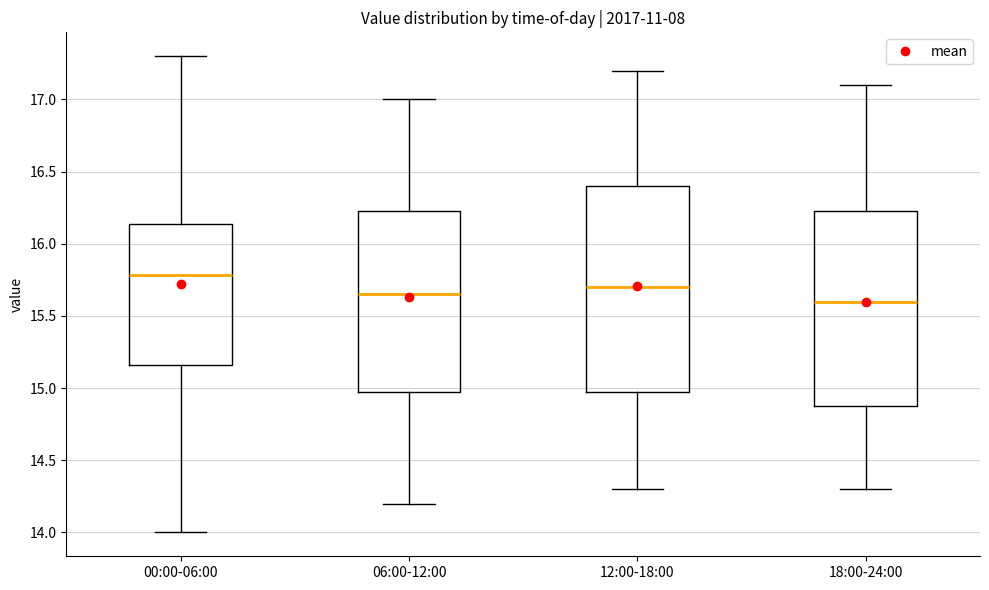

Reading left to right, read every box against the y-axis: the position of its median line, the range the box covers, and the ends of its whiskers. The values are not printed on the chart, so give them approximately, as read against the axis.

00:00-06:00: median 15.80, box 15.15 to 16.15, whiskers 14.00 to 17.30
06:00-12:00: median 15.65, box 15.00 to 16.25, whiskers 14.20 to 17.00
12:00-18:00: median 15.70, box 15.00 to 16.40, whiskers 14.30 to 17.20
18:00-24:00: median 15.60, box 14.90 to 16.25, whiskers 14.30 to 17.10